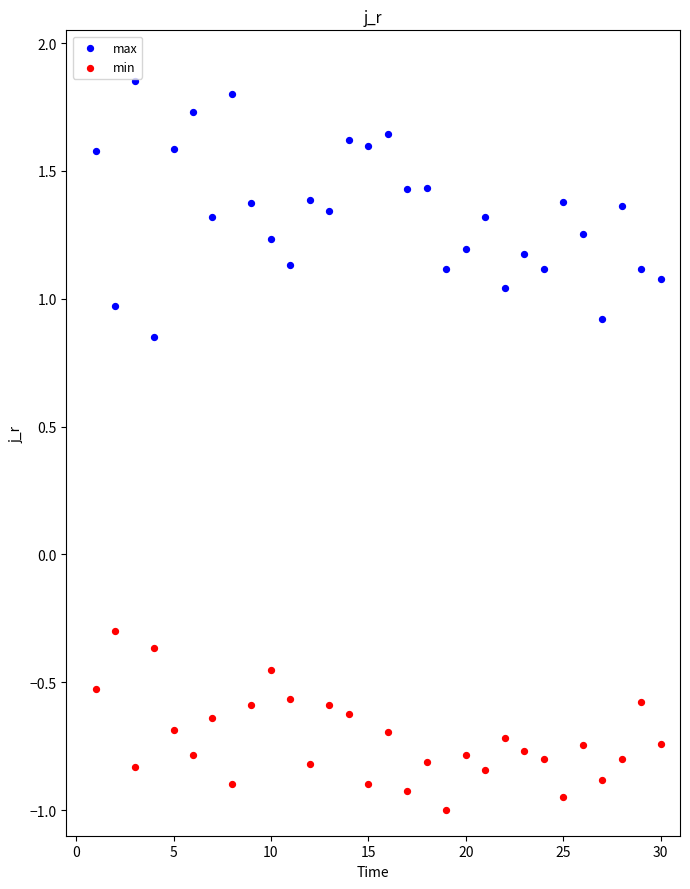

Which series reaches the minimum Y coordinate?

min